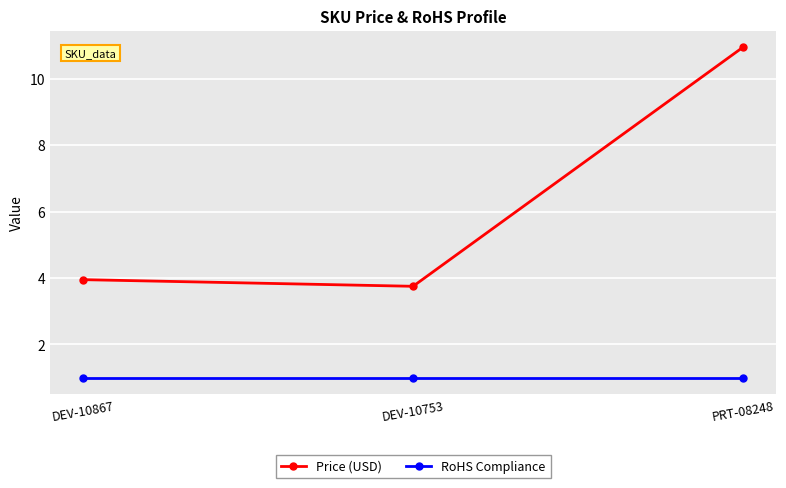

Read the RoHS Compliance value at DEV-10753.

1.0